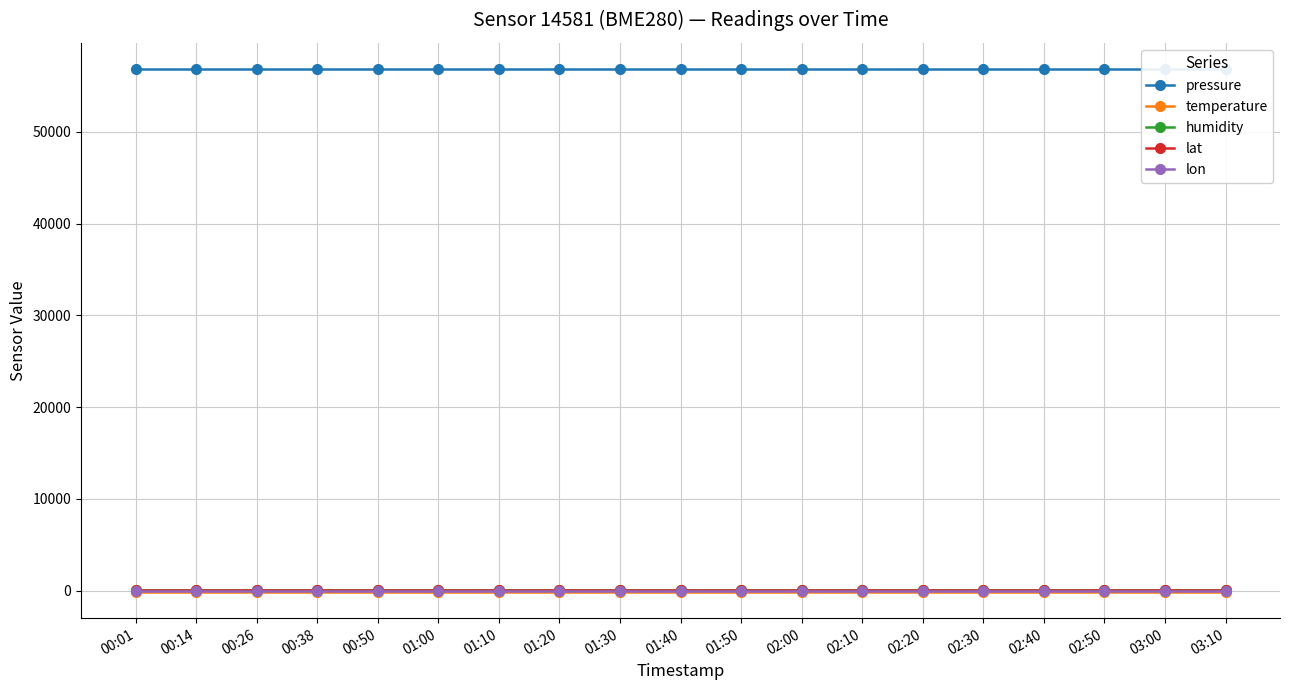

Reading right to left, extract all data points from this chart.

pressure: 03:10=56846.8	03:00=56846.8	02:50=56846.8	02:40=56846.8	02:30=56846.8	02:20=56846.8	02:10=56846.8	02:00=56846.8	01:50=56846.8	01:40=56846.8	01:30=56846.8	01:20=56846.8	01:10=56846.8	01:00=56846.8	00:50=56846.8	00:38=56846.8	00:26=56846.8	00:14=56846.8	00:01=56846.8
temperature: 03:10=-139.6	03:00=-139.6	02:50=-139.6	02:40=-139.6	02:30=-139.6	02:20=-139.6	02:10=-139.6	02:00=-139.6	01:50=-139.6	01:40=-139.6	01:30=-139.6	01:20=-139.6	01:10=-139.6	01:00=-139.6	00:50=-139.6	00:38=-139.6	00:26=-139.6	00:14=-139.6	00:01=-139.6
humidity: 03:10=100.0	03:00=100.0	02:50=100.0	02:40=100.0	02:30=100.0	02:20=100.0	02:10=100.0	02:00=100.0	01:50=100.0	01:40=100.0	01:30=100.0	01:20=100.0	01:10=100.0	01:00=100.0	00:50=100.0	00:38=100.0	00:26=100.0	00:14=100.0	00:01=100.0
lat: 03:10=48.8	03:00=48.8	02:50=48.8	02:40=48.8	02:30=48.8	02:20=48.8	02:10=48.8	02:00=48.8	01:50=48.8	01:40=48.8	01:30=48.8	01:20=48.8	01:10=48.8	01:00=48.8	00:50=48.8	00:38=48.8	00:26=48.8	00:14=48.8	00:01=48.8
lon: 03:10=9.2	03:00=9.2	02:50=9.2	02:40=9.2	02:30=9.2	02:20=9.2	02:10=9.2	02:00=9.2	01:50=9.2	01:40=9.2	01:30=9.2	01:20=9.2	01:10=9.2	01:00=9.2	00:50=9.2	00:38=9.2	00:26=9.2	00:14=9.2	00:01=9.2